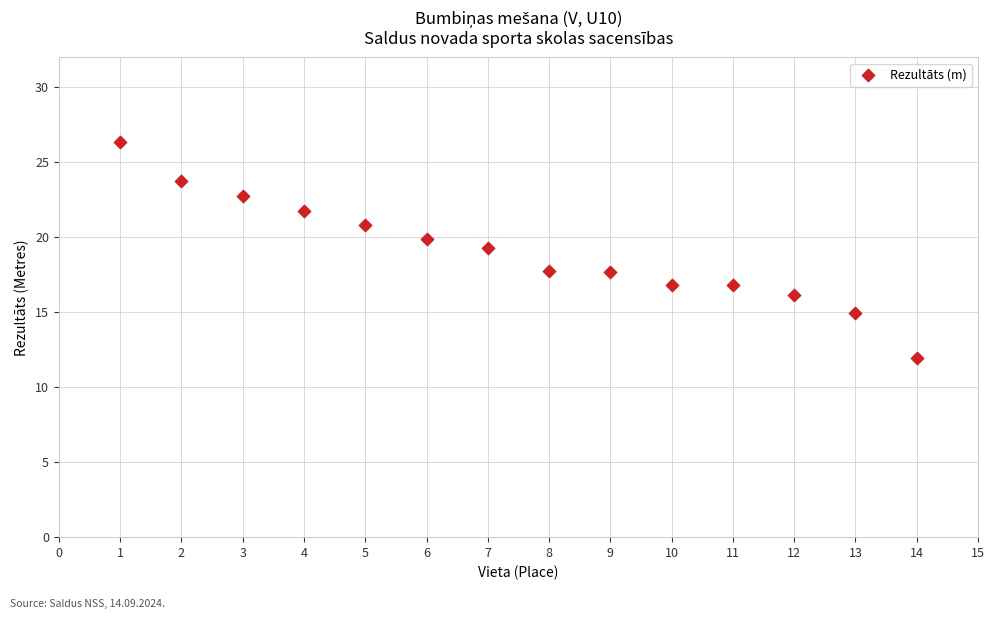

What is the range of X values (max minus min)?

13.0